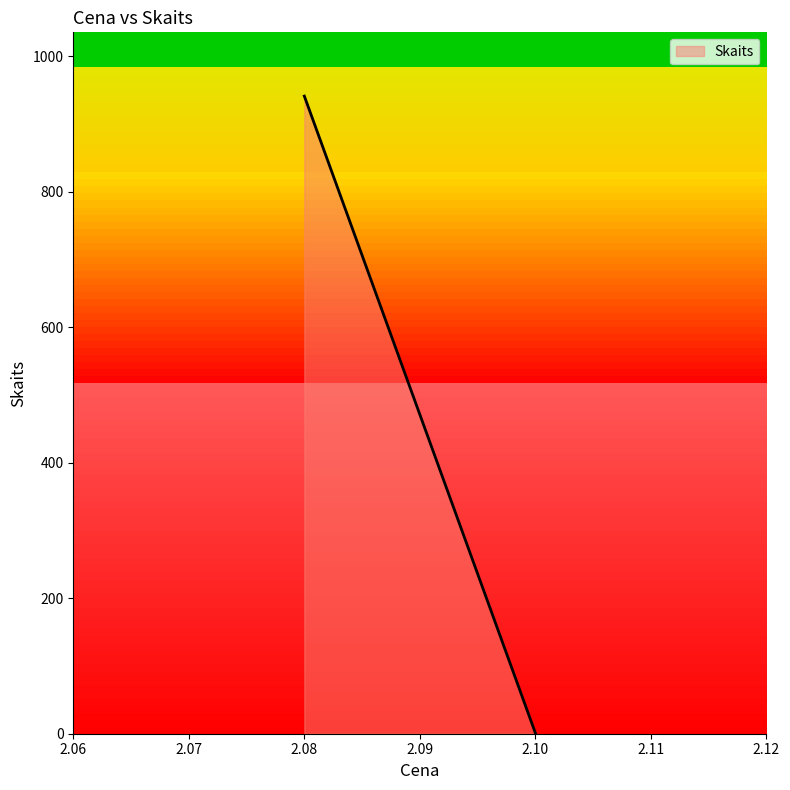

True or false: the data shows 8 at 2.08.

False